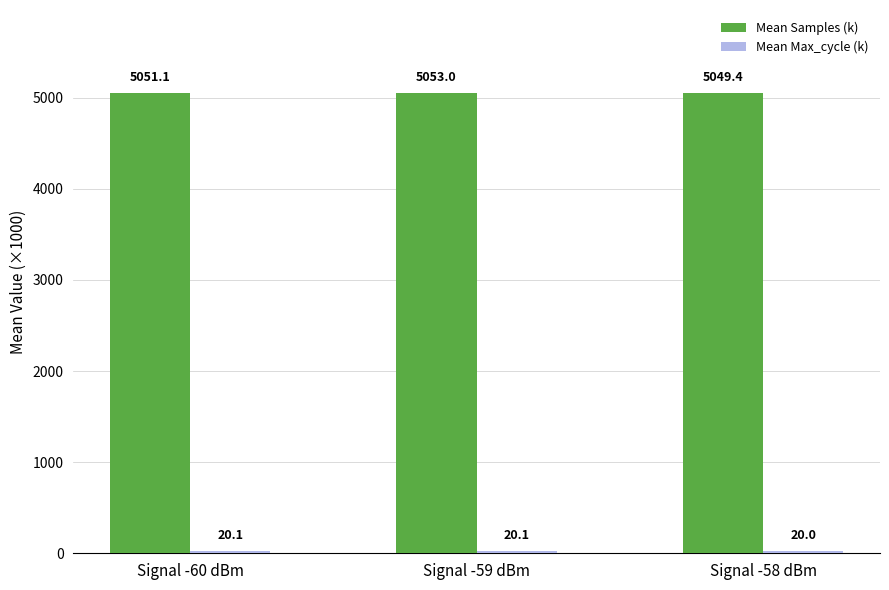

At which category does the chart reach its peak across all series?

Signal -59 dBm